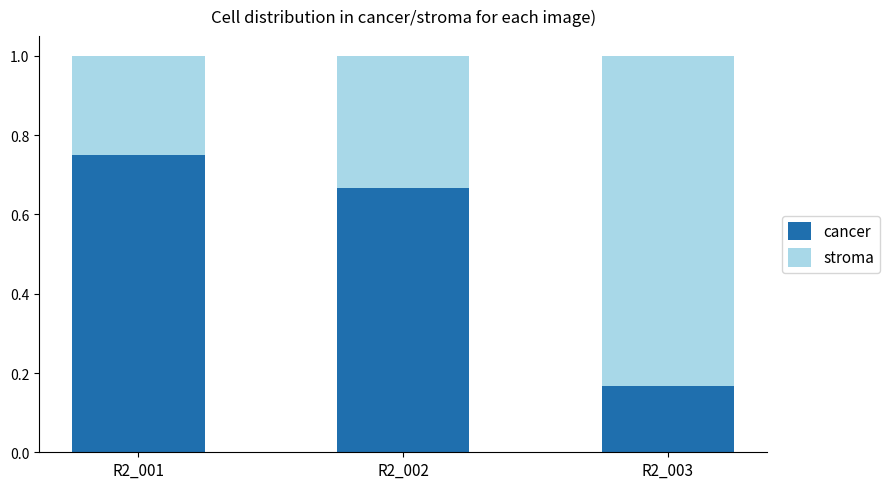

Rank the categories by cancer value from highest to lowest.

R2_001, R2_002, R2_003